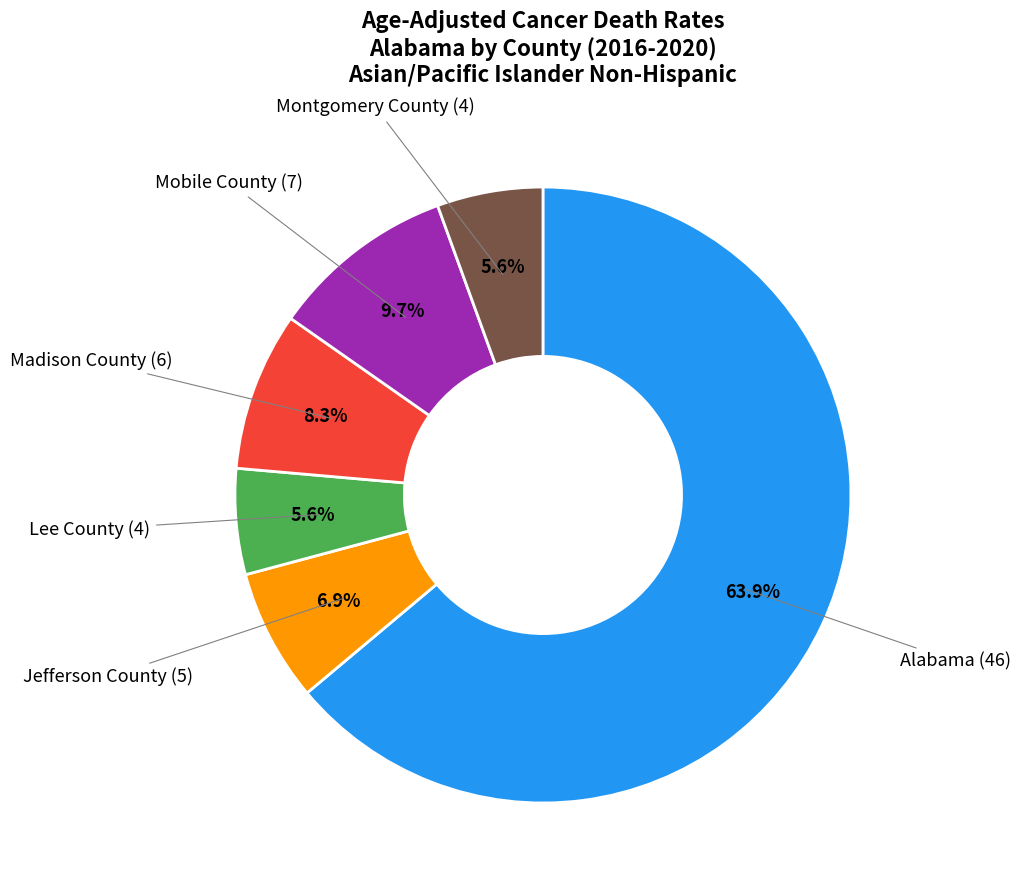

Is there a majority slice in this chart?

Yes